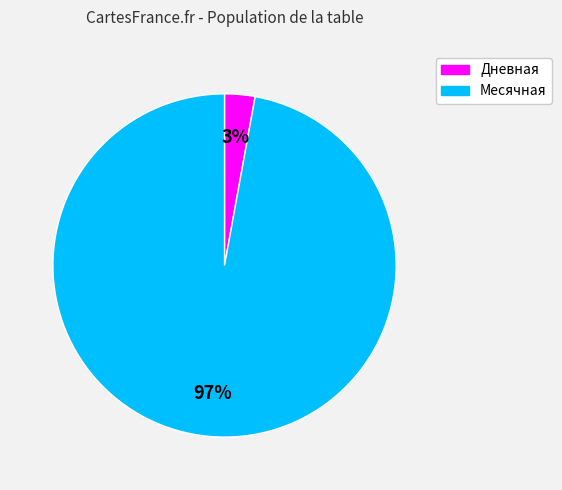

How many segments does this pie chart have?

2